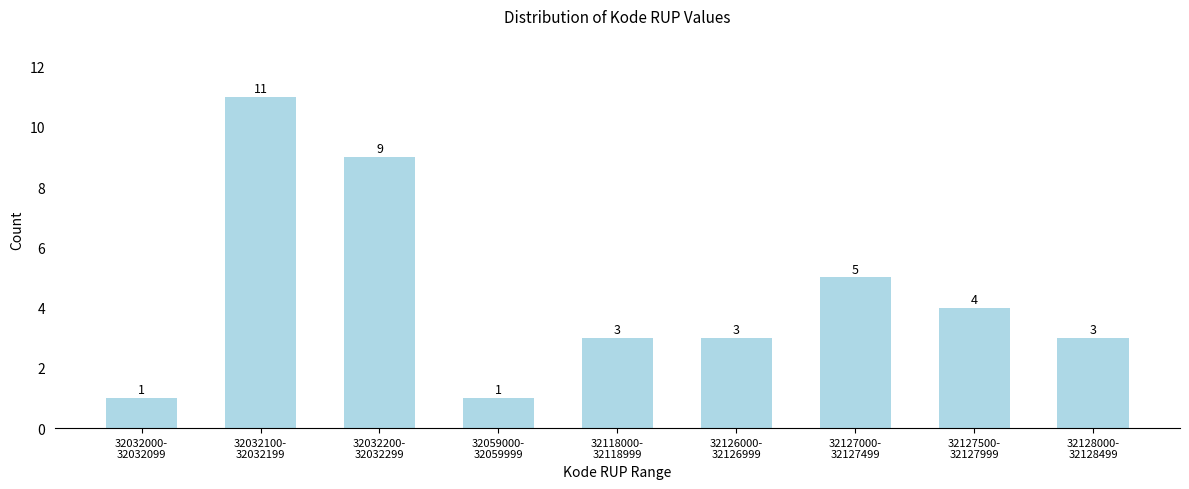

Reading left to right, list all the values displayed in this chart.

1	11	9	1	3	3	5	4	3